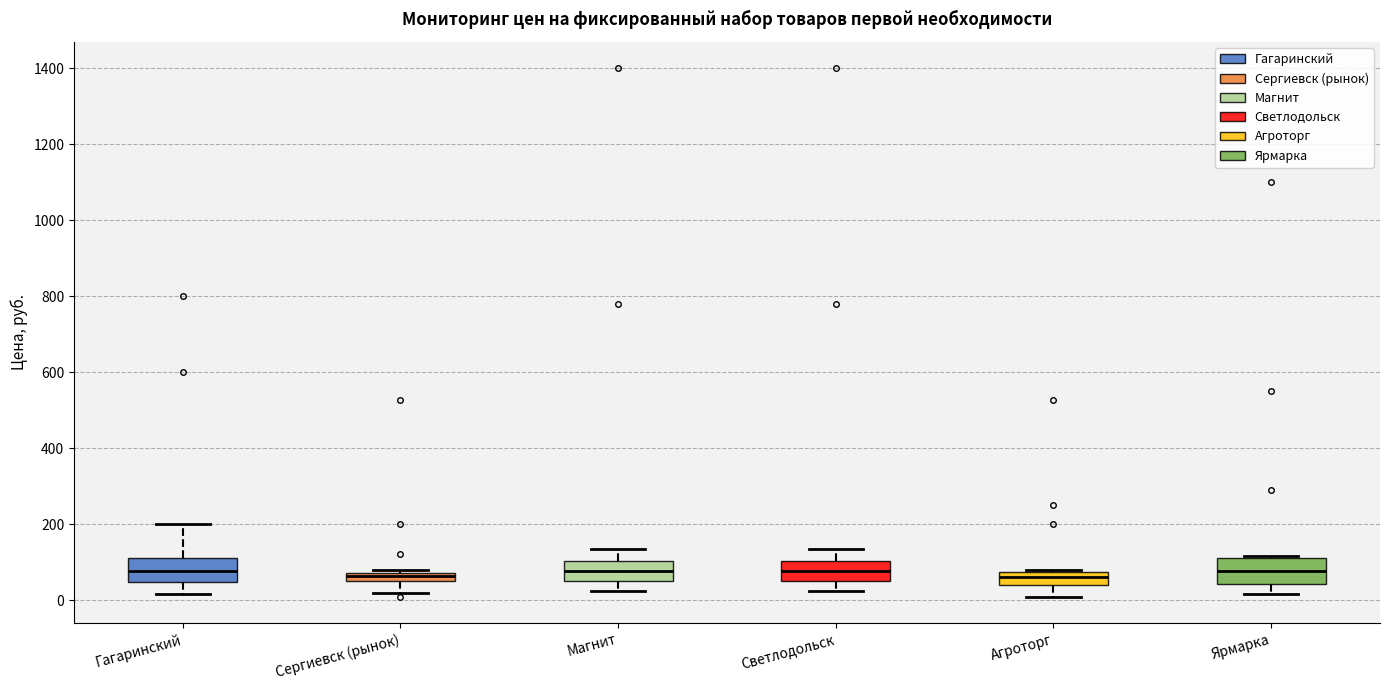

Where does the upper whisker of the box for Магнит end on the y-axis? The values are not printed on the chart, so give them approximately, as read against the axis.

140